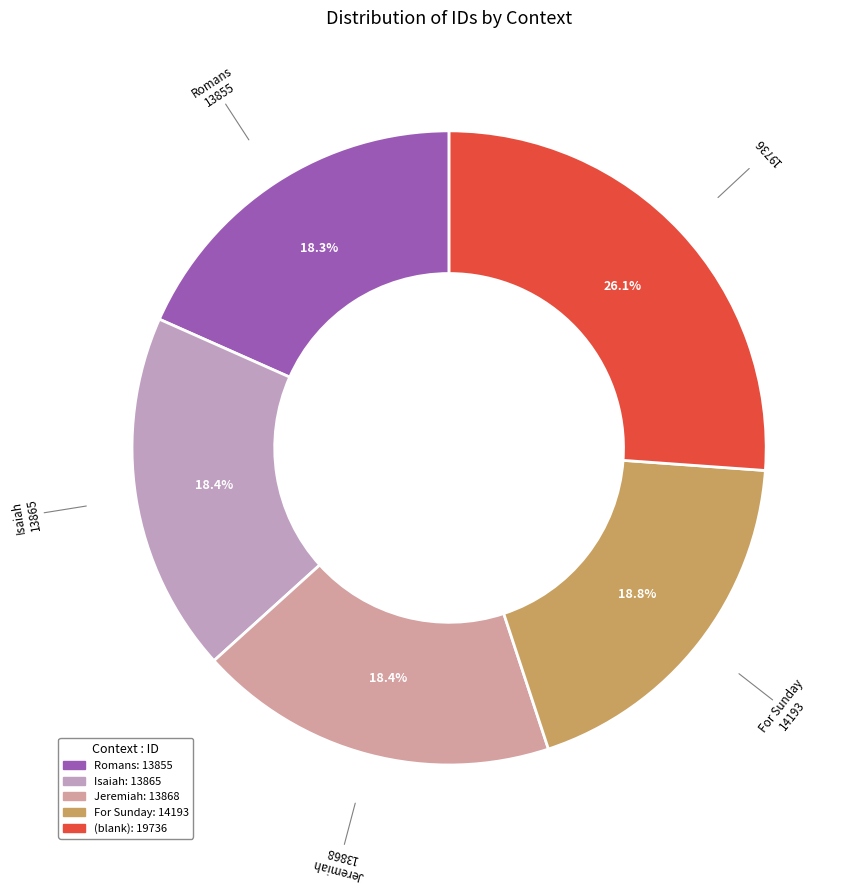

To the nearest percent, what is the difference between the largest and smallest slice percentages?

8%